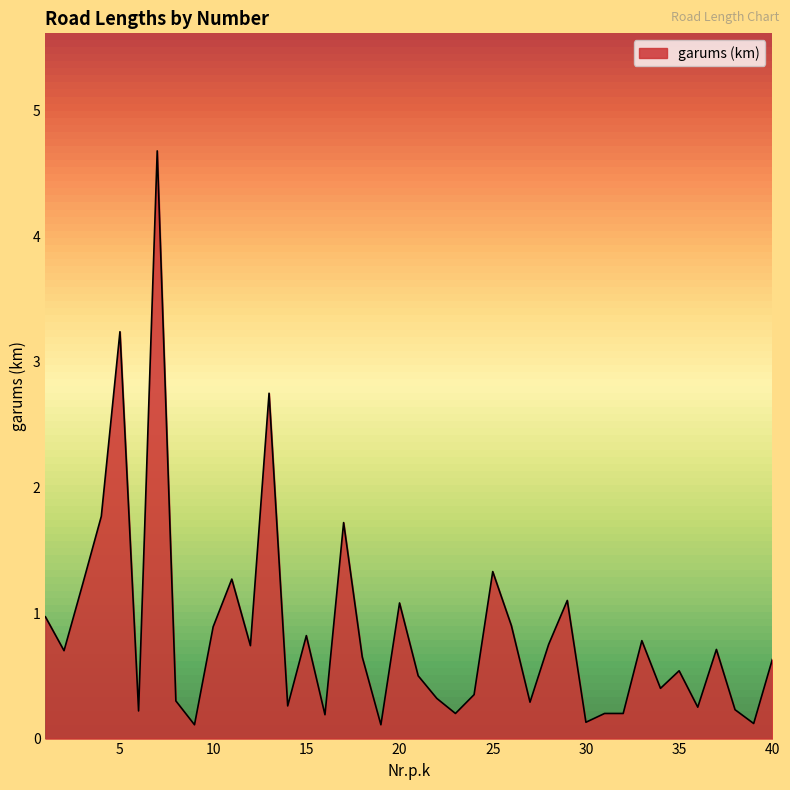

What is the difference between the maximum and minimum values?

4.6